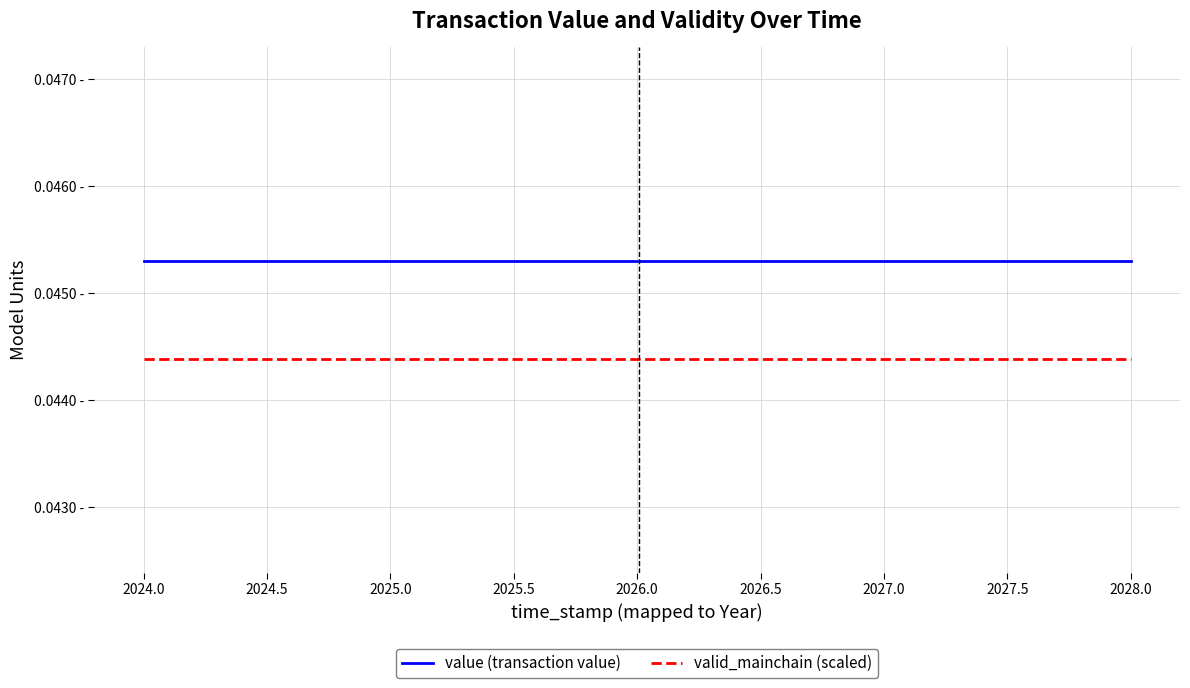

Does the chart display data point markers on the line(s)?

No